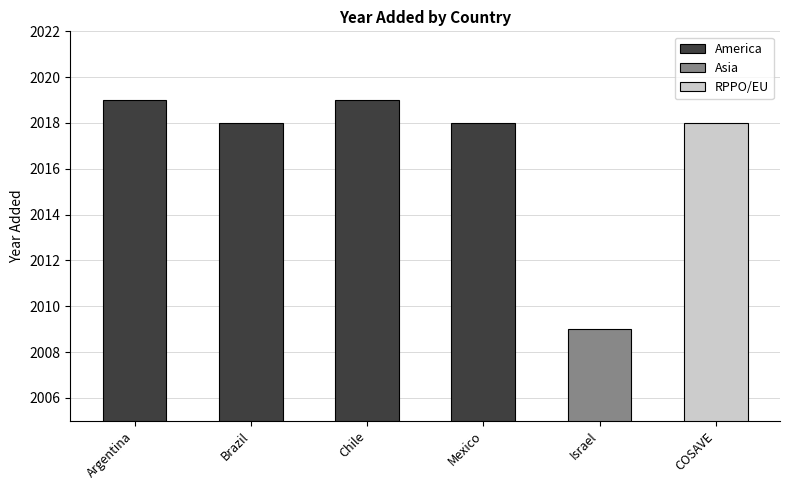

What is the change in value from Brazil to Chile?

+1